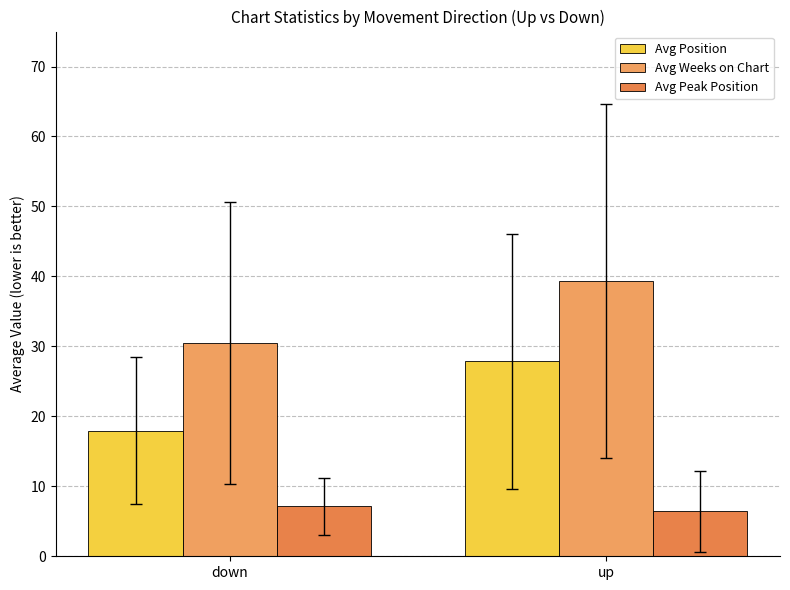

What is the difference between the Avg Position values at down and up?

9.9